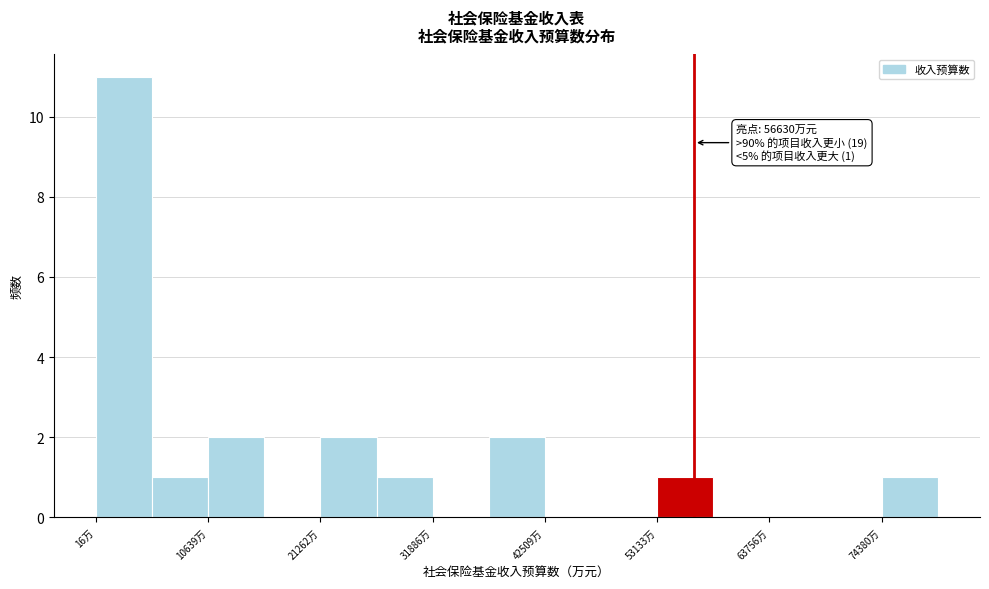

Around what value on the x-axis is the tallest bar? Give the approximate position of its centre, as read against the axis.

2000